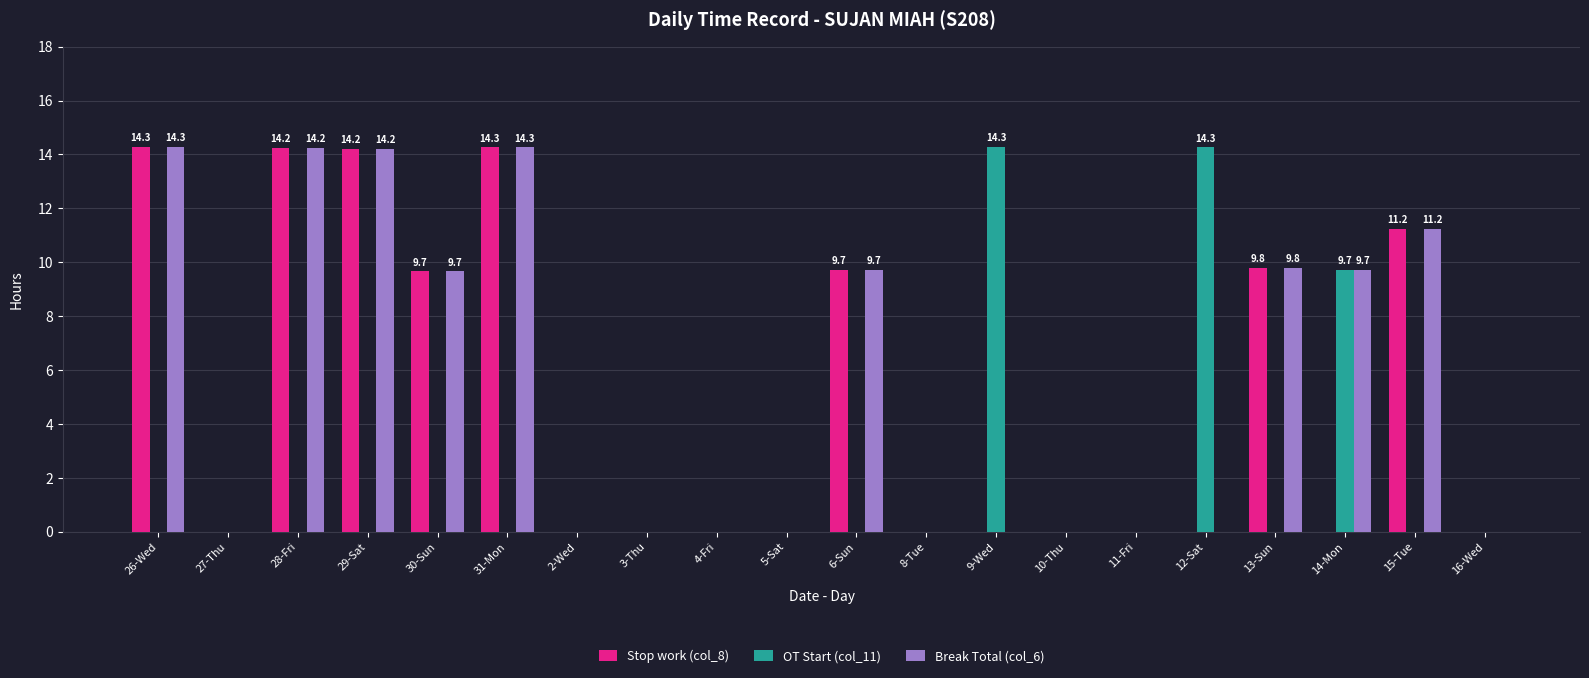

What are all the series names shown in the legend?

Stop work (col_8), OT Start (col_11), Break Total (col_6)